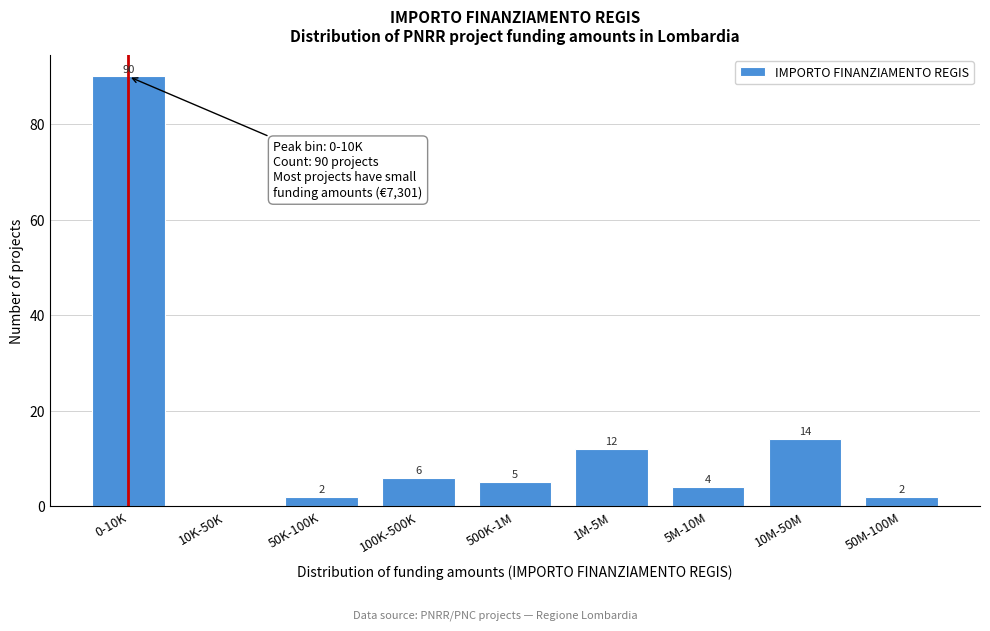

Reading right to left, list all the values displayed in this chart.

50M-100M=2	10M-50M=14	5M-10M=4	1M-5M=12	500K-1M=5	100K-500K=6	50K-100K=2	10K-50K=0	0-10K=90